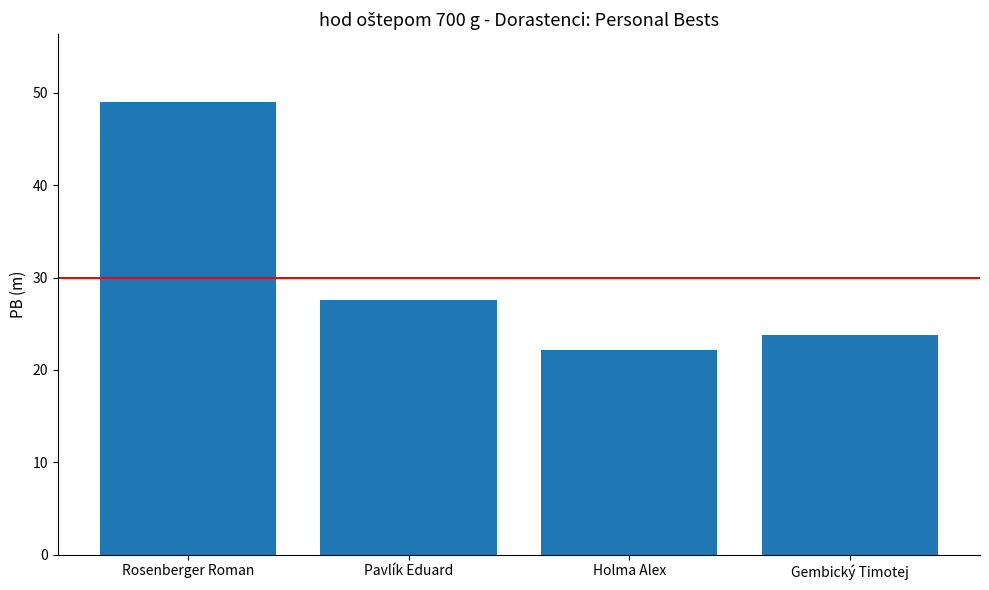

What is the sum of the values at Rosenberger Roman and Gembický Timotej?

72.8